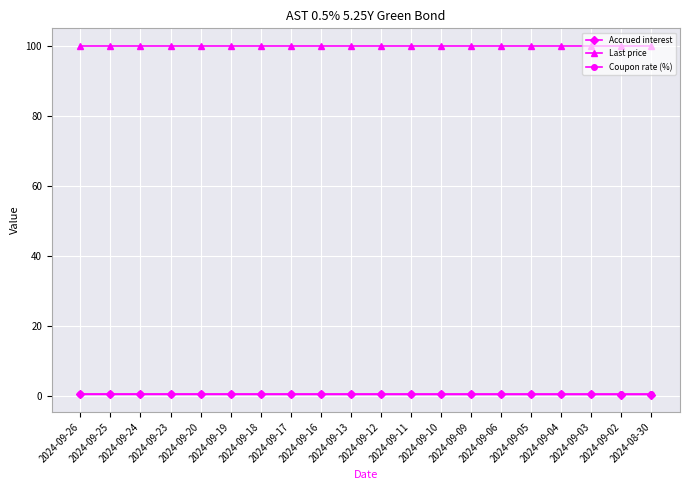

True or false: Last price and Coupon rate (%) intersect in this chart.

False